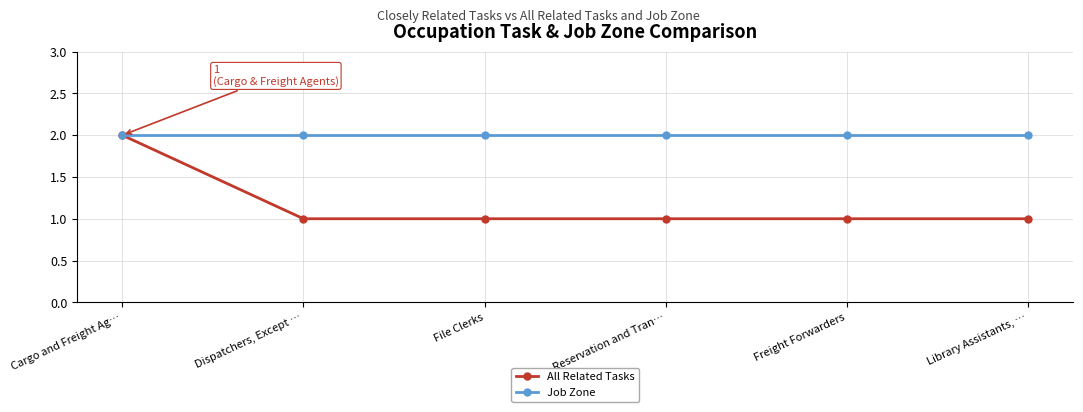

Count the All Related Tasks values in the range 1 to 2.

6